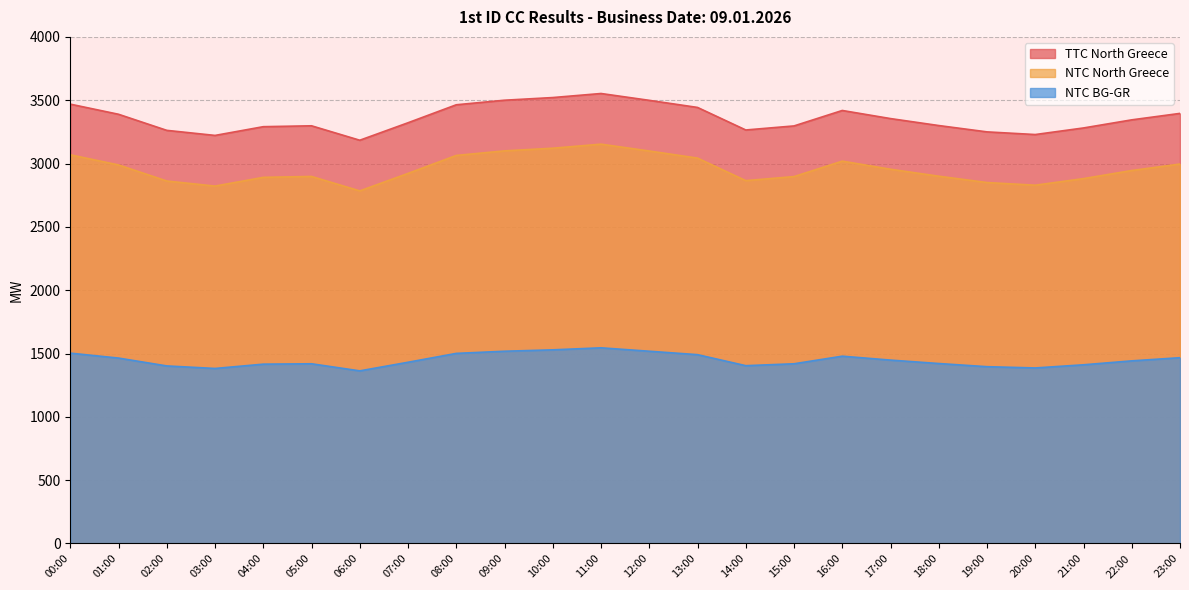

The value of NTC BG-GR at 06:00 is 1363. True or false?

True